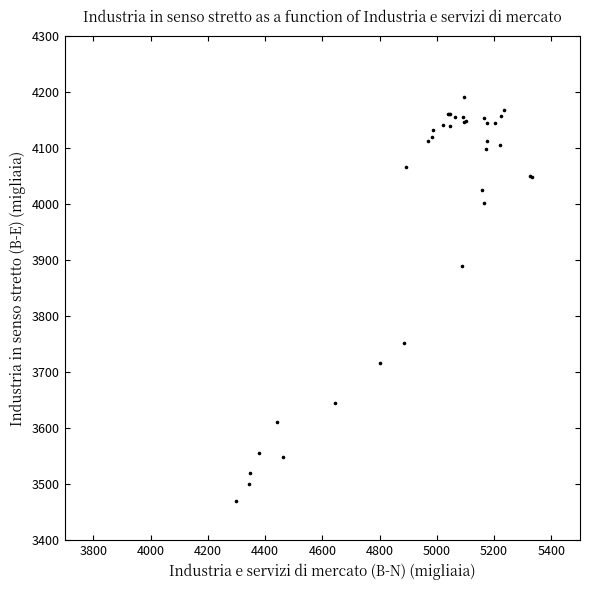

What Y value in the scatter plot is closest to 3829?

3889.6